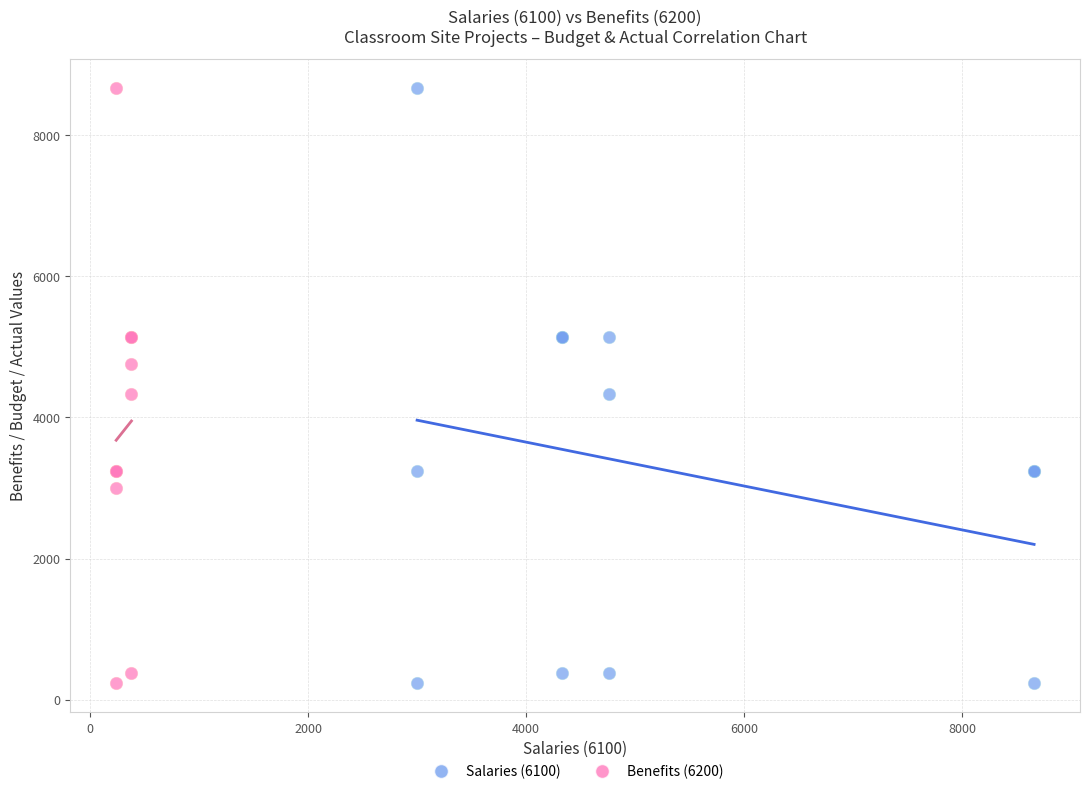

What are all the series names shown in the legend?

Salaries (6100), Benefits (6200)